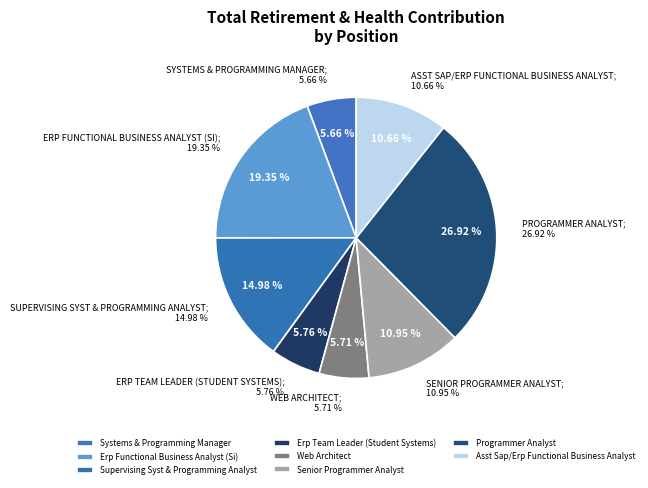

What is the largest slice in the pie chart?

Programmer Analyst